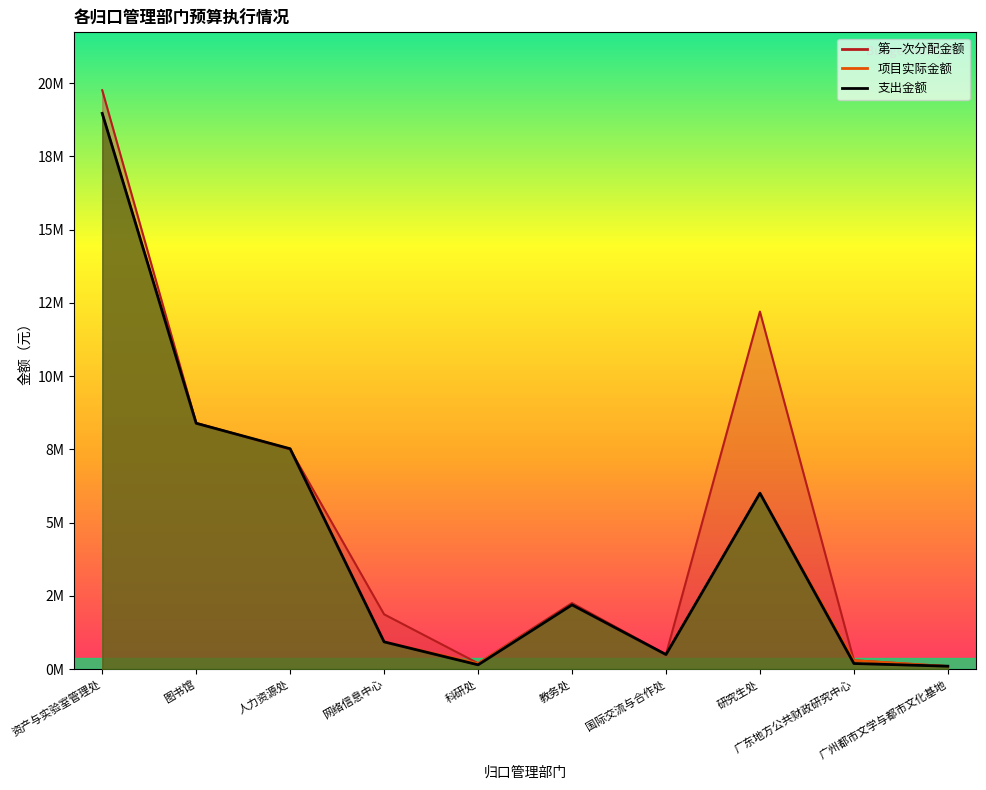

How many distinct data groups are displayed?

3